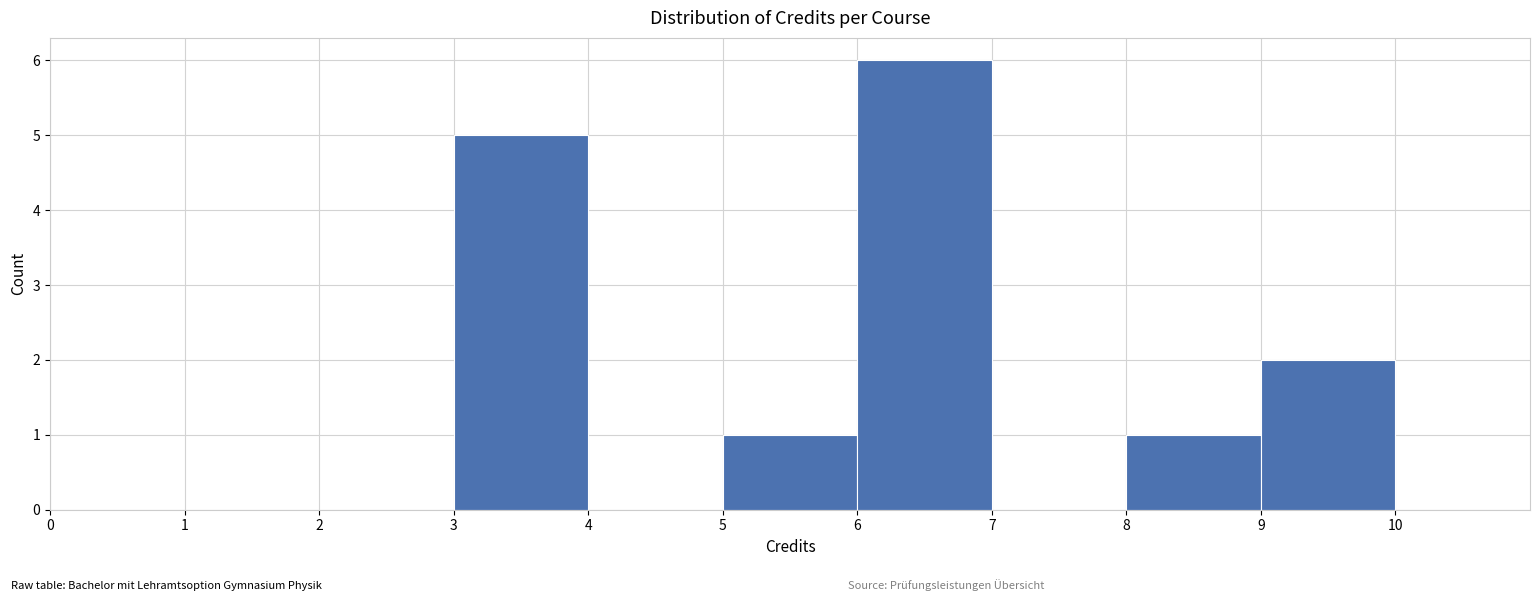

What is the height of the bar covering 5 to 6 on the x-axis? The values are not printed on the chart, so give them approximately, as read against the axis.

1